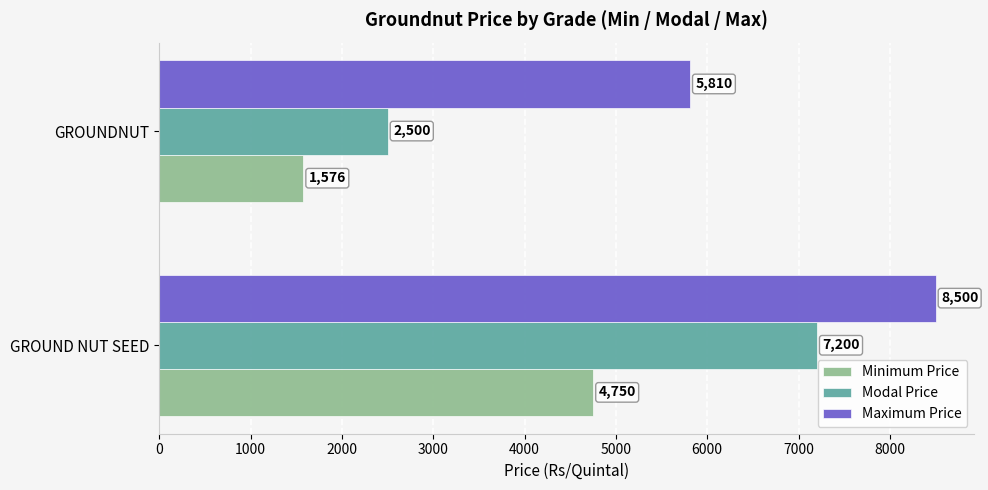

What is the smallest value displayed?

1576